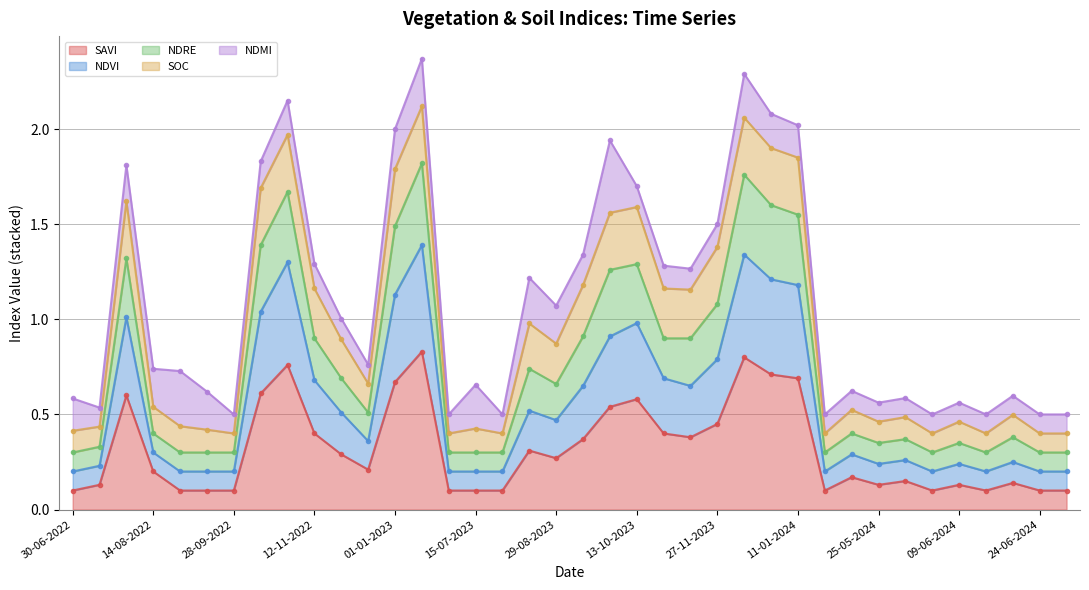

True or false: ndvi and savi intersect in this chart.

False